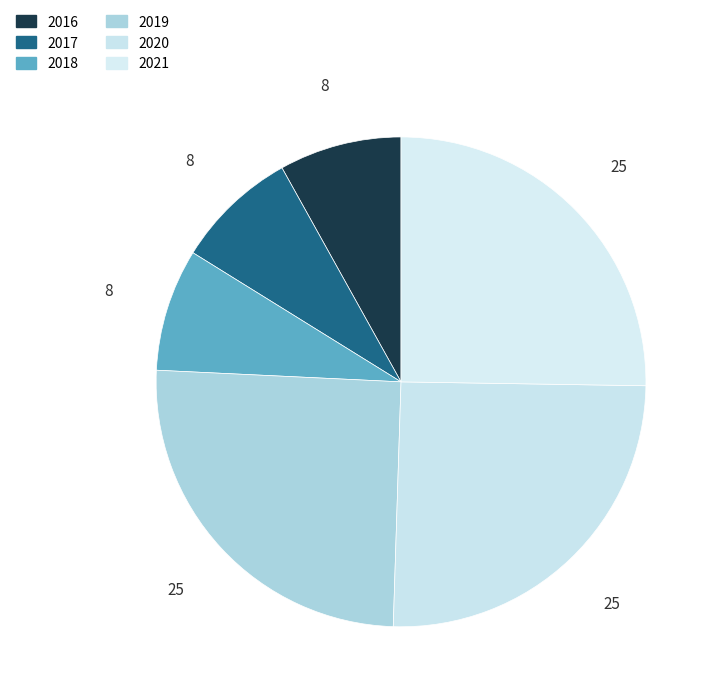

How many slices are in this pie chart?

6